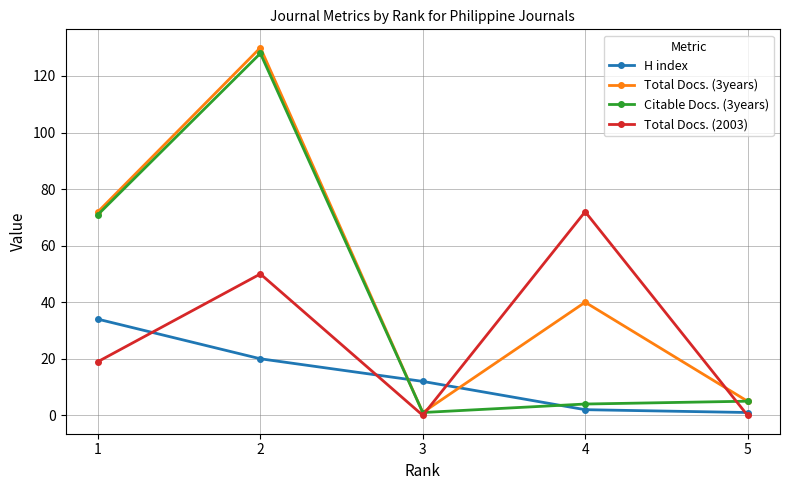

Between which two adjacent categories do Citable Docs. (3years) and H index first intersect?

2 and 3